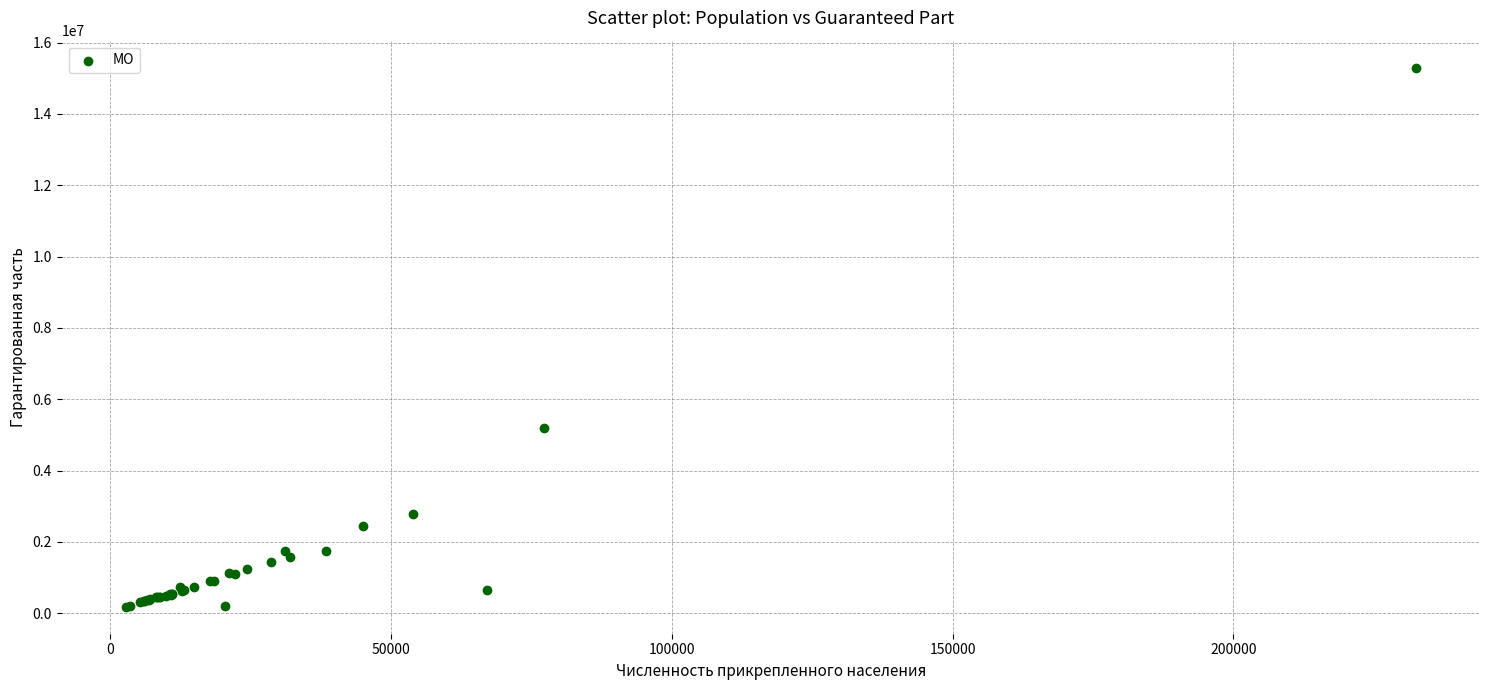

What Y value in the scatter plot is closest to 7741017?

5195413